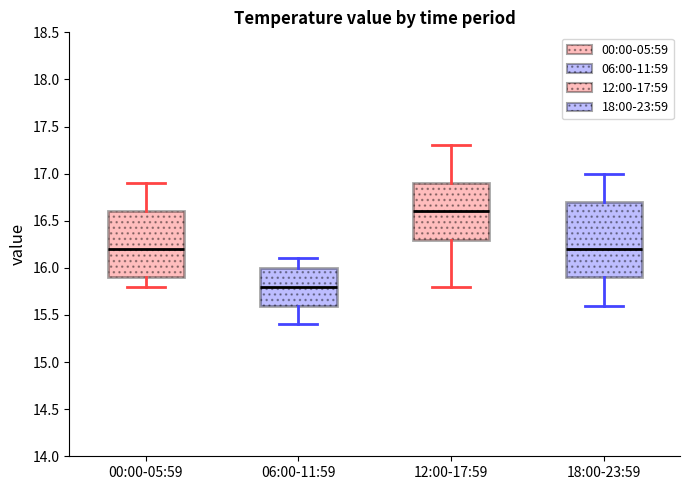

Reading left to right, read every box against the y-axis: the position of its median line, the range the box covers, and the ends of its whiskers. The values are not printed on the chart, so give them approximately, as read against the axis.

00:00-05:59: median 16.2, box 15.9 to 16.6, whiskers 15.8 to 16.9
06:00-11:59: median 15.8, box 15.6 to 16.0, whiskers 15.4 to 16.1
12:00-17:59: median 16.6, box 16.3 to 16.9, whiskers 15.8 to 17.3
18:00-23:59: median 16.2, box 15.9 to 16.7, whiskers 15.6 to 17.0